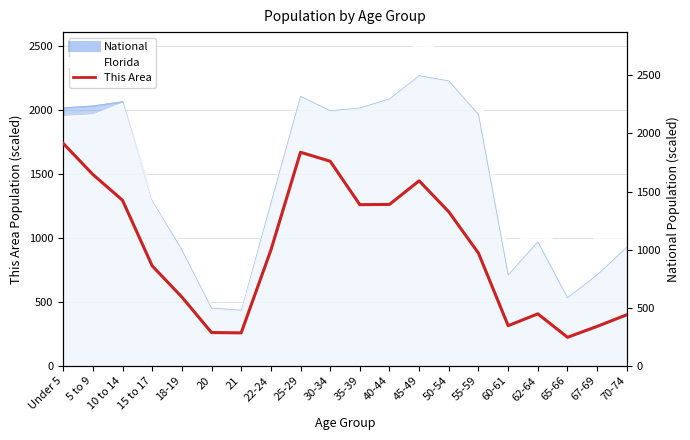

At which label does the data first exceed 994?

Under 5